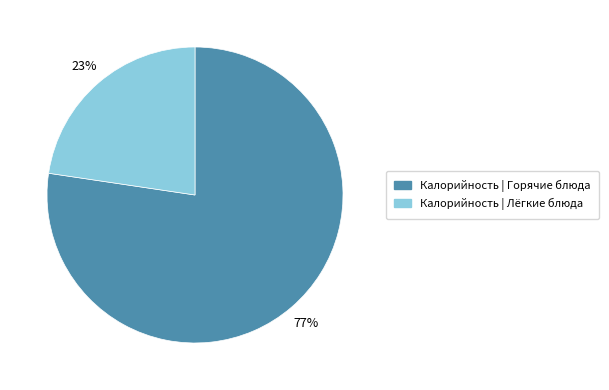

To the nearest percent, what is the average slice percentage?

50%